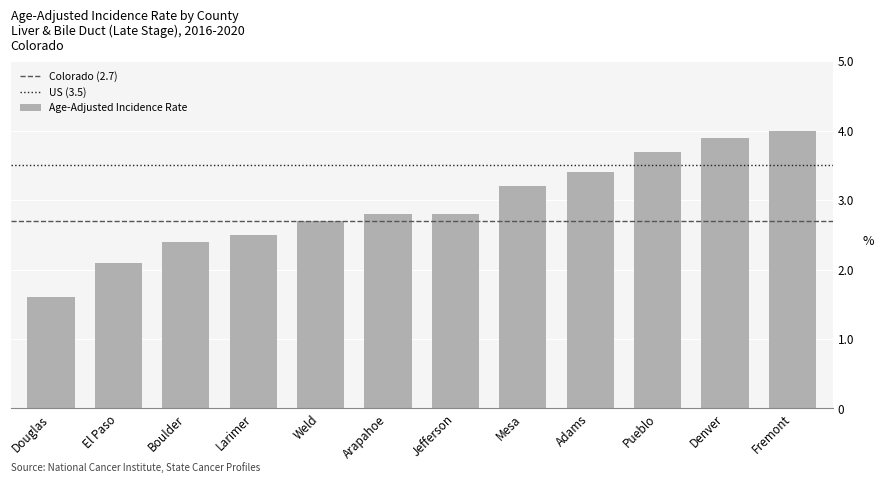

What is the label of the 7th bar from the left?

Jefferson